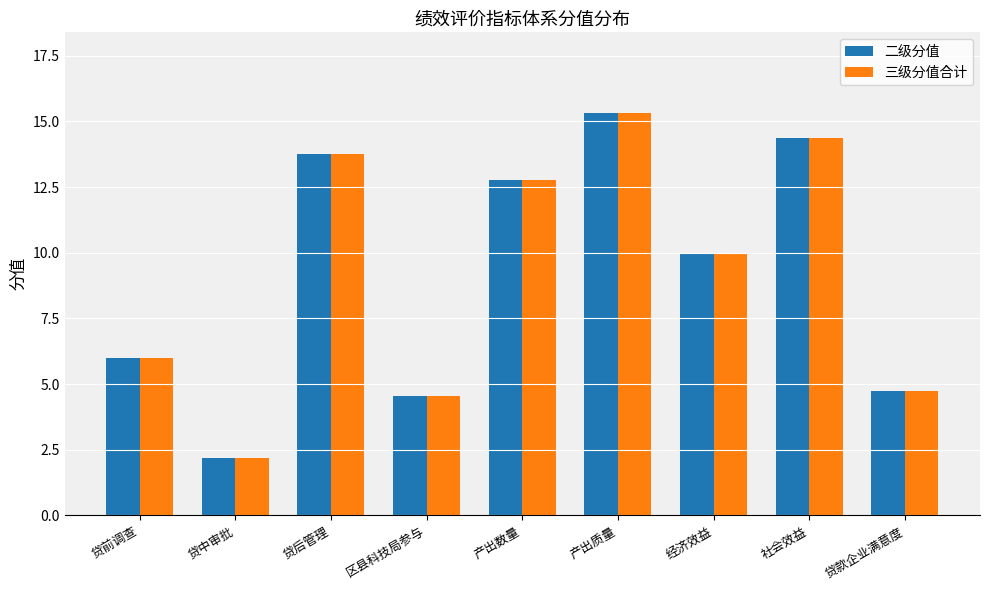

What is the total value across all series at 区县科技局参与?

9.1